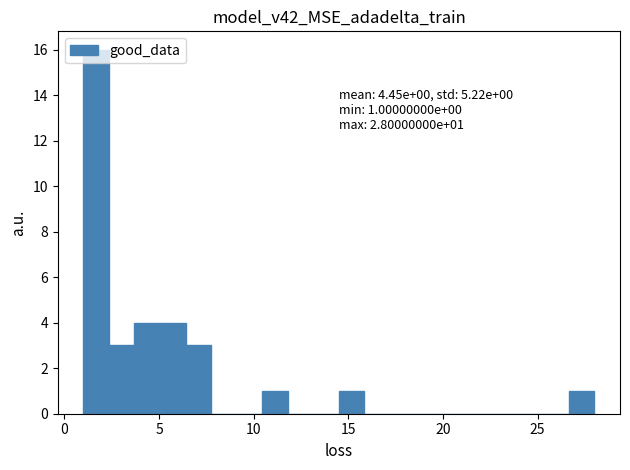

Around what value on the x-axis is the tallest bar? Give the approximate position of its centre, as read against the axis.

1.5